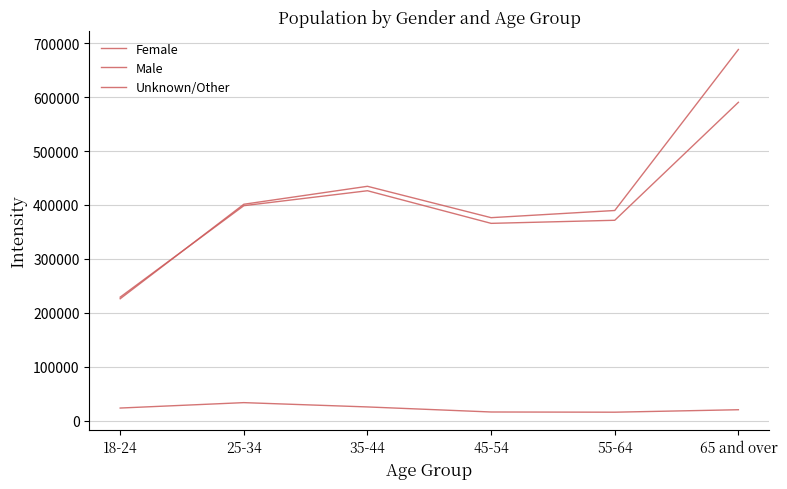

What is the spread (max minus min) of values at 18-24?

205716